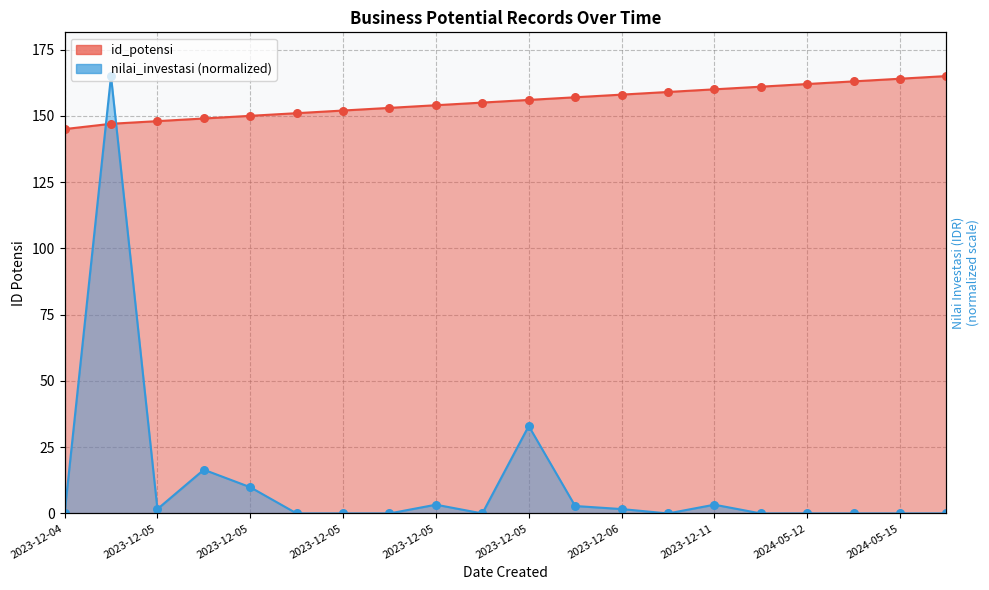

Which series contains the lowest Y value?

nilai_investasi